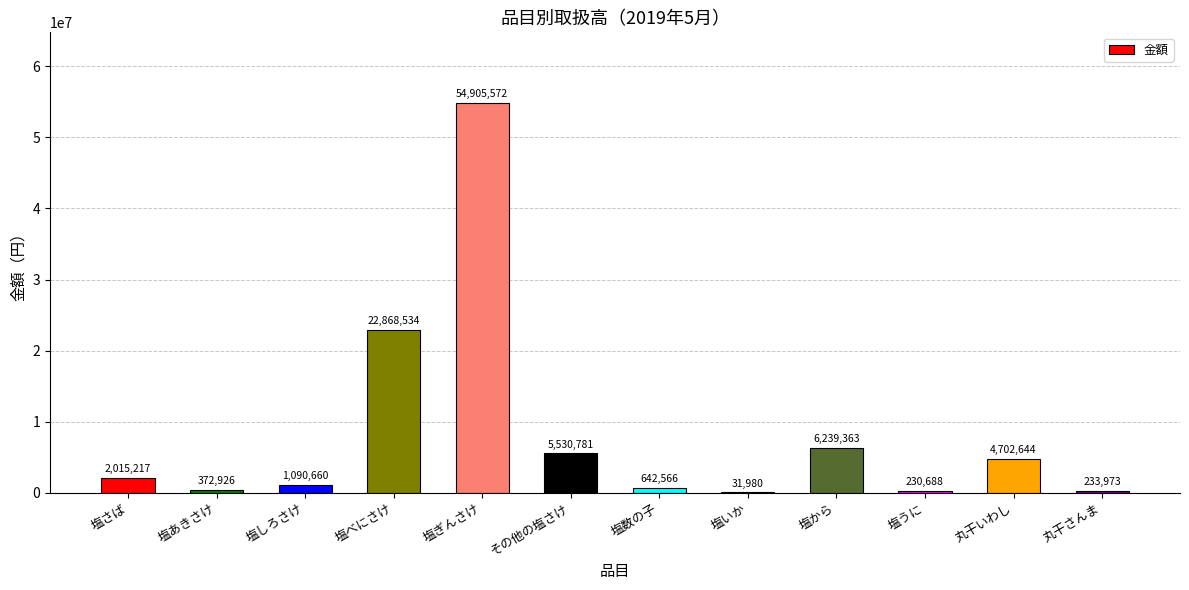

What is the ratio of the value at 塩ぎんさけ to the value at 塩数の子?

85.4